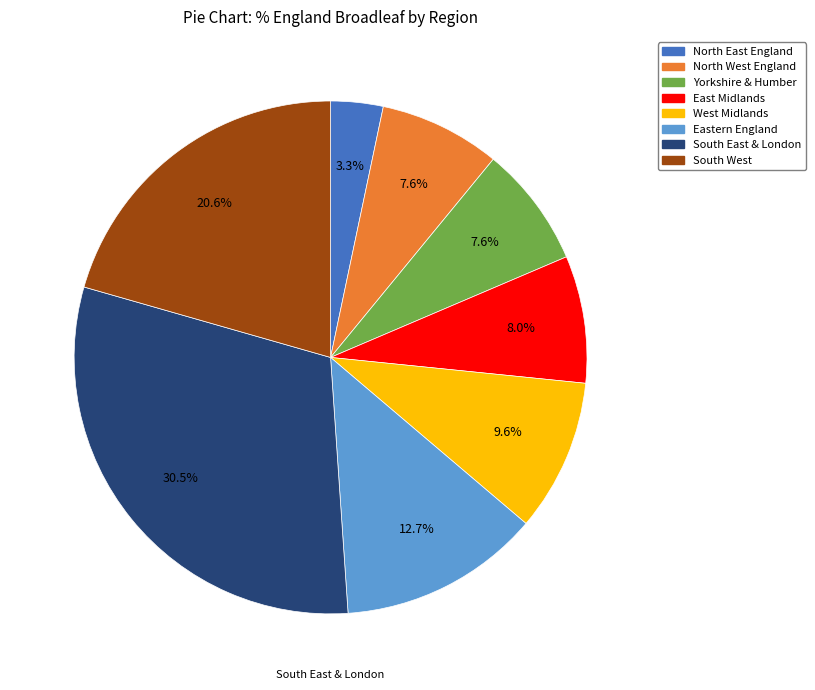

Between West Midlands and North West England, which is larger?

West Midlands